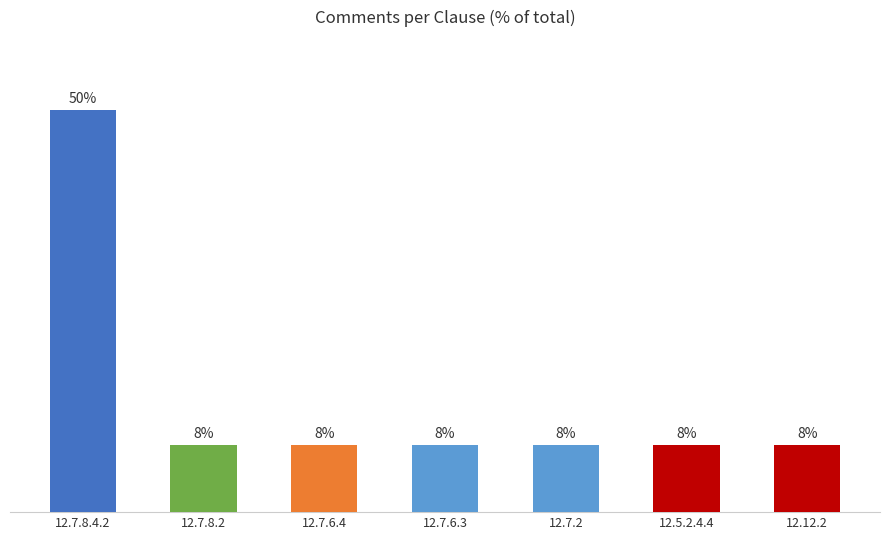

What is the difference between the maximum and minimum values?

41.7